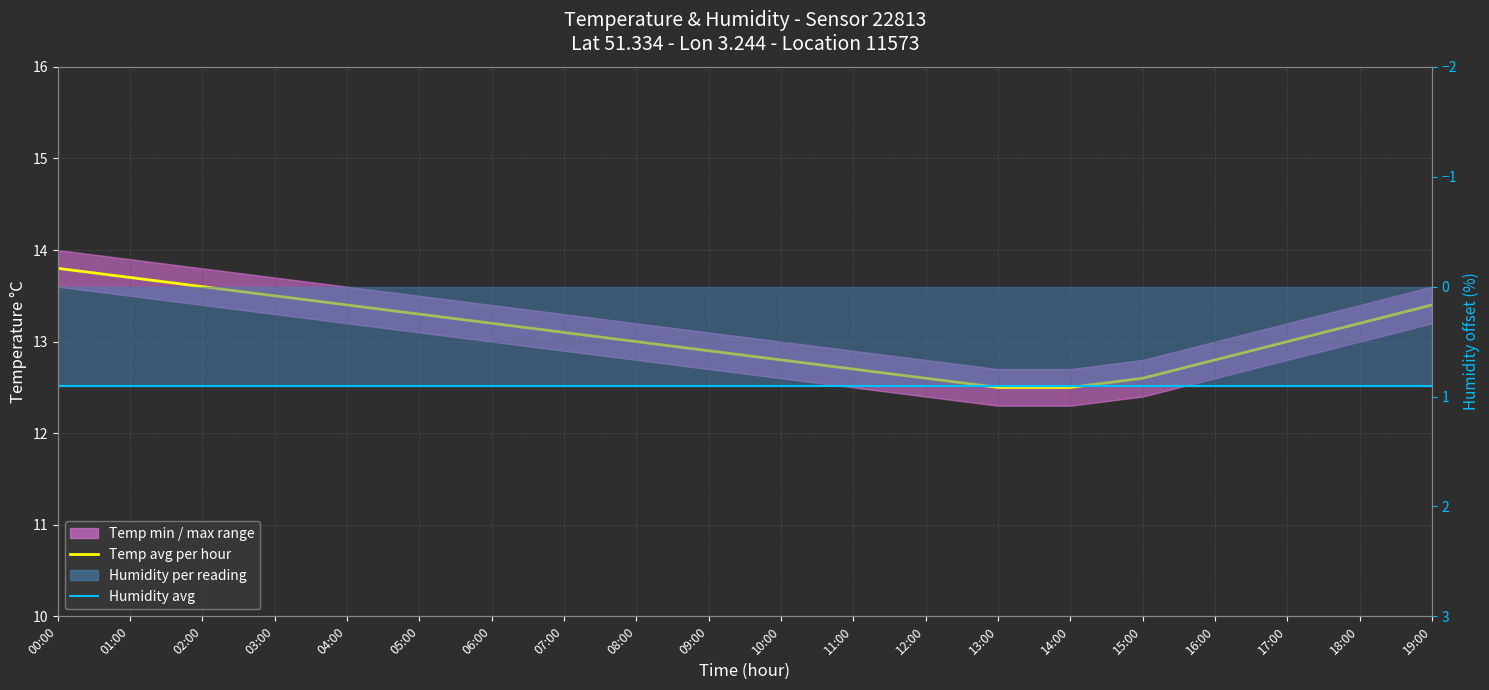

At which label does Temp avg per hour first exceed 13?

00:00